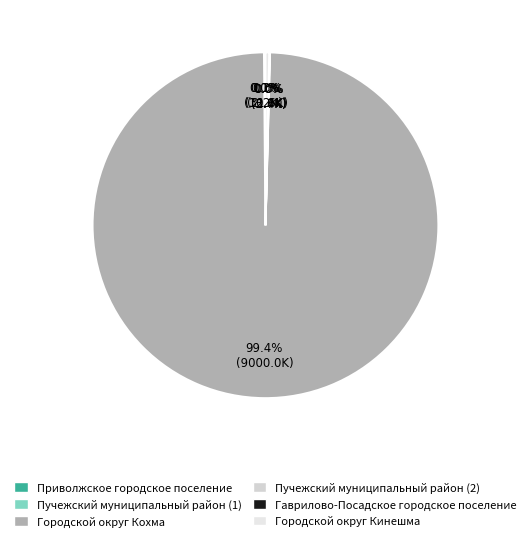

How many segments does this pie chart have?

6